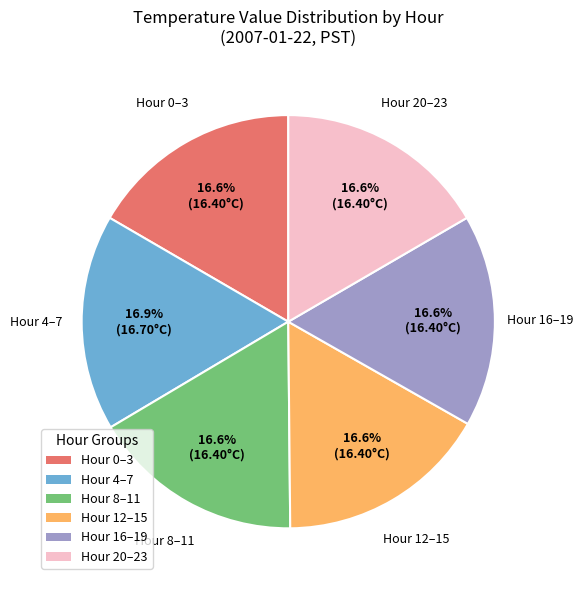

Is there a majority slice in this chart?

No